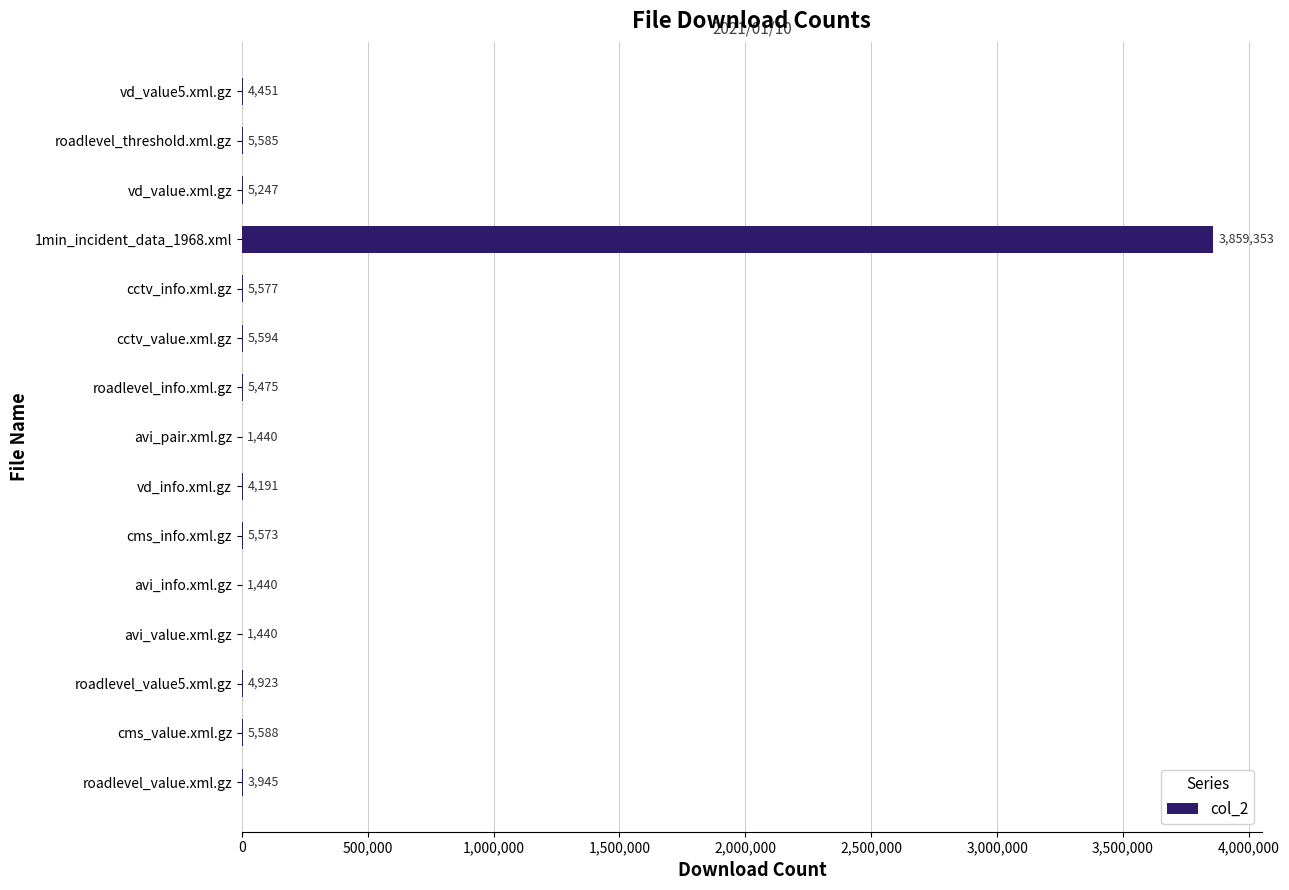

What is the ratio of the value at roadlevel_info.xml.gz to the value at avi_value.xml.gz?

3.8